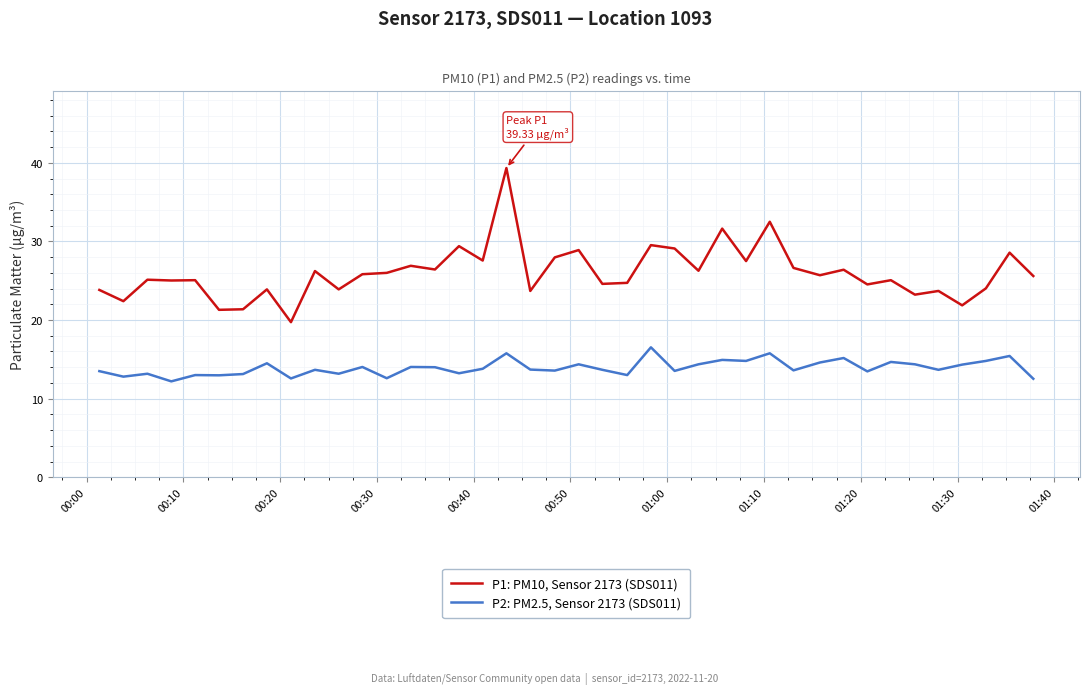

True or false: P2: PM2.5, Sensor 2173 (SDS011) and P1: PM10, Sensor 2173 (SDS011) intersect in this chart.

False